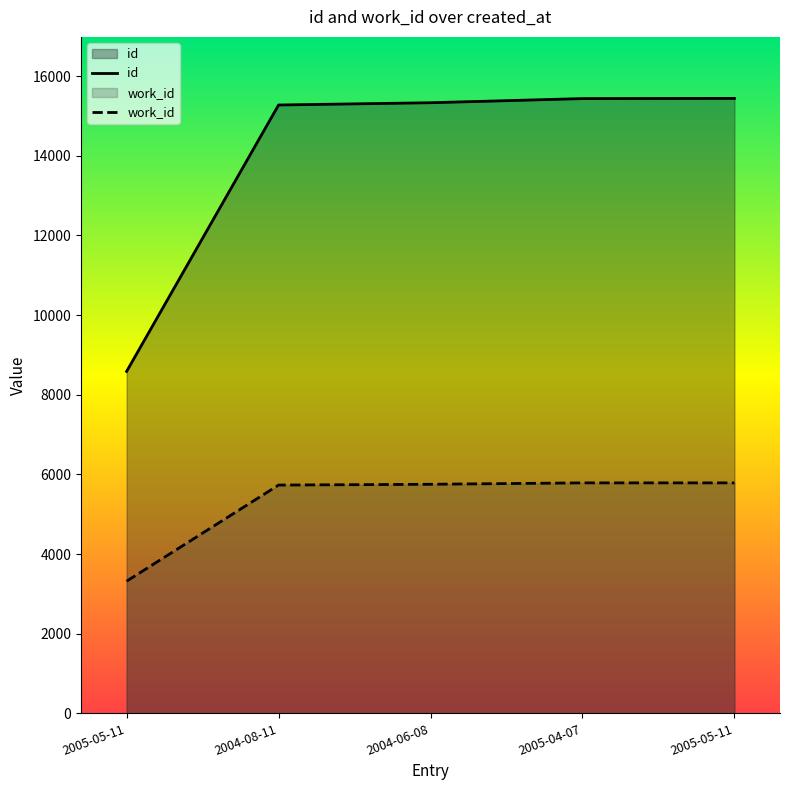

Count the number of data series in this chart.

2